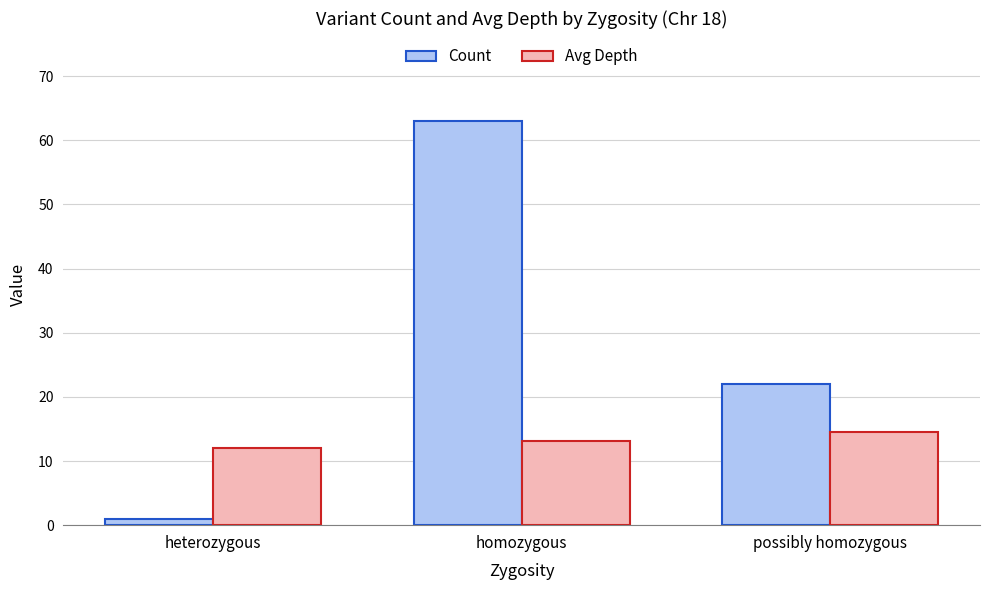

Rank the series by their average value, from lowest to highest.

Avg Depth, Count